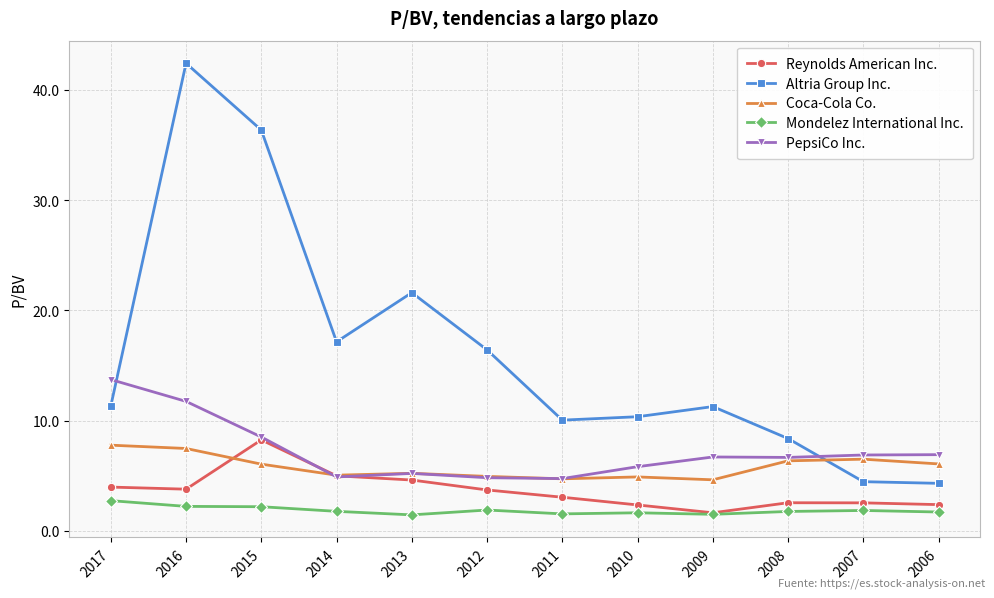

Where is Altria Group Inc. nearest to the value 23?

2013